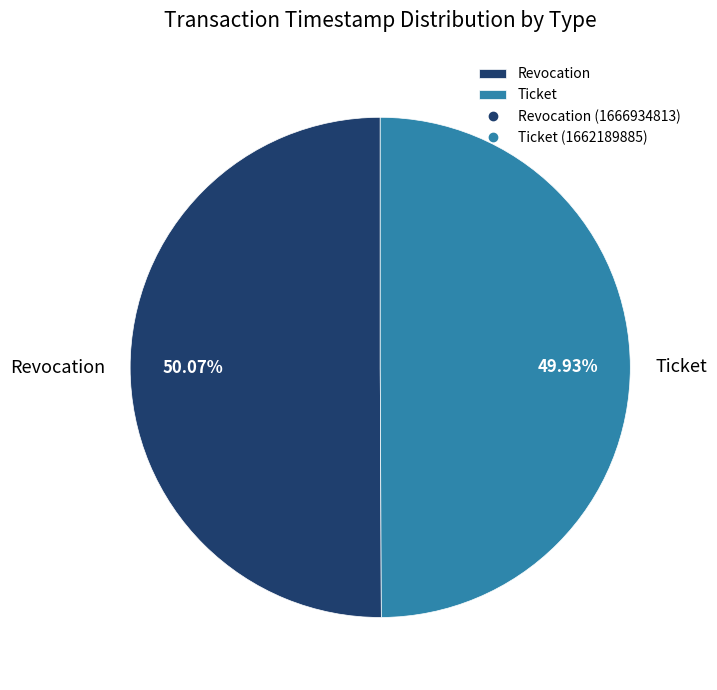

Approximately how many times larger is the value at Revocation compared to Ticket?

1.0